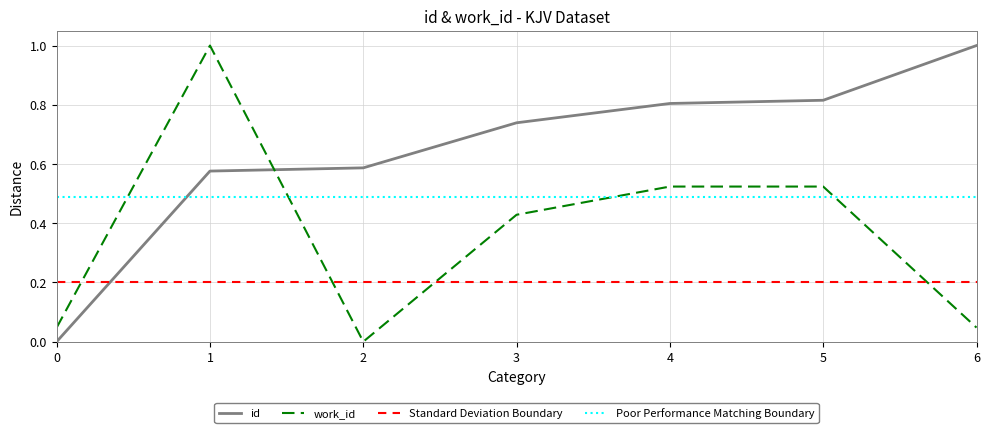

How many series are shown in this chart?

4